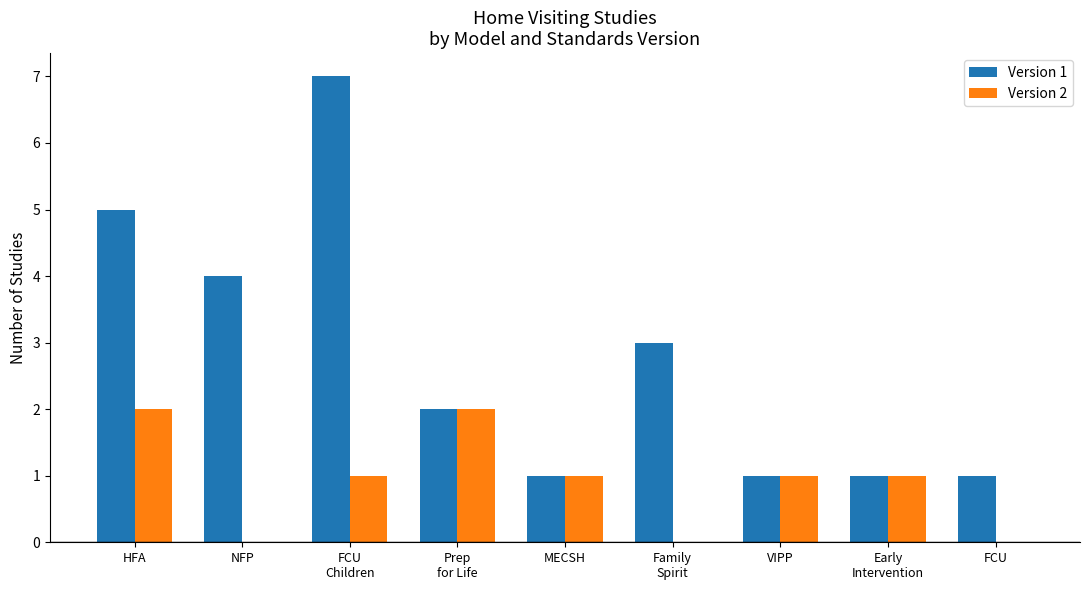

Which series has the largest total across all categories?

Version 1